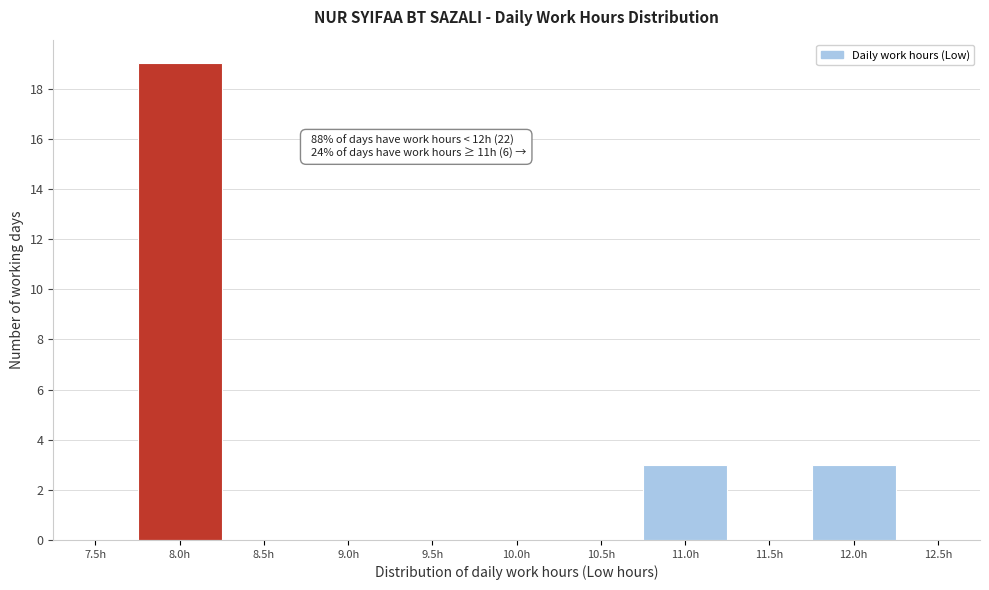

Reading left to right, list all the values displayed in this chart.

7.5h=0	8.0h=19	8.5h=0	9.0h=0	9.5h=0	10.0h=0	10.5h=0	11.0h=3	11.5h=0	12.0h=3	12.5h=0